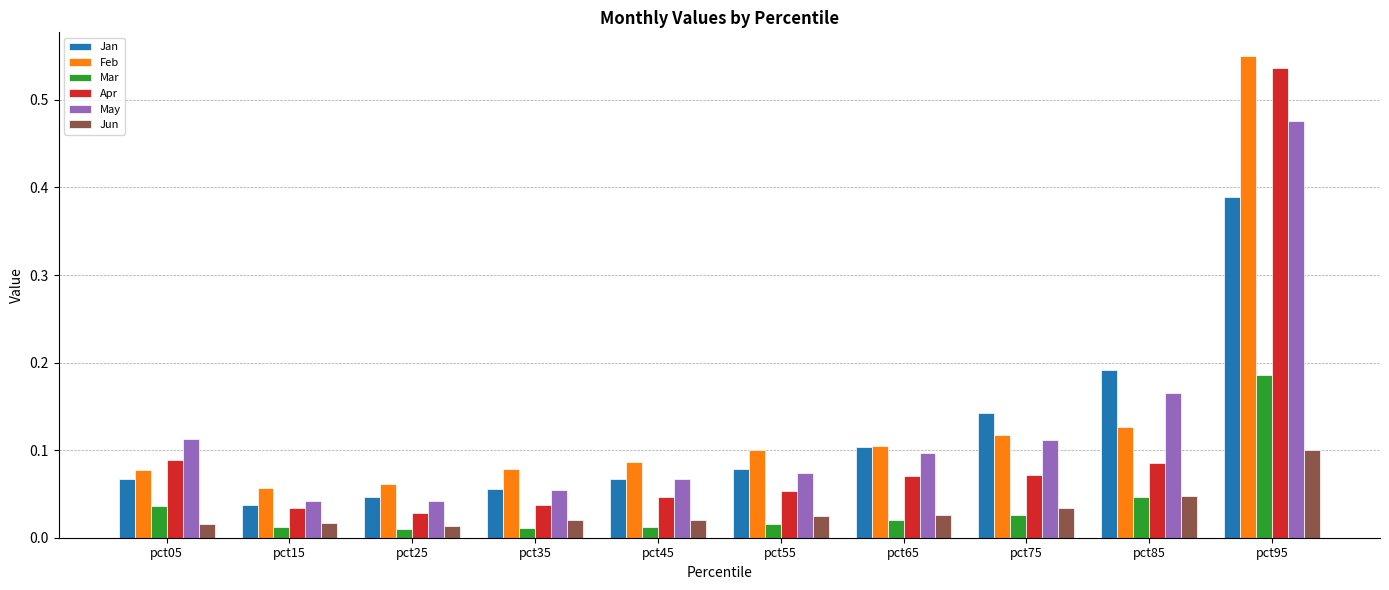

Is it true that May equals 0.1 at pct35?

True